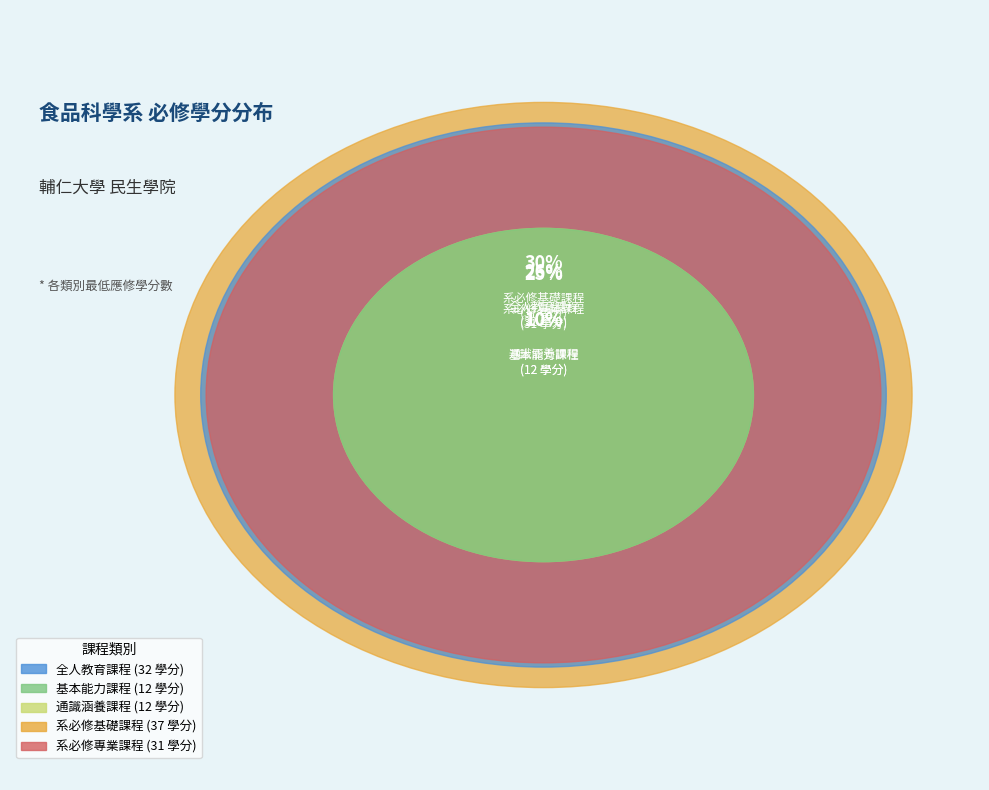

True or false: 系必修專業課程 accounts for 15% of the total.

False